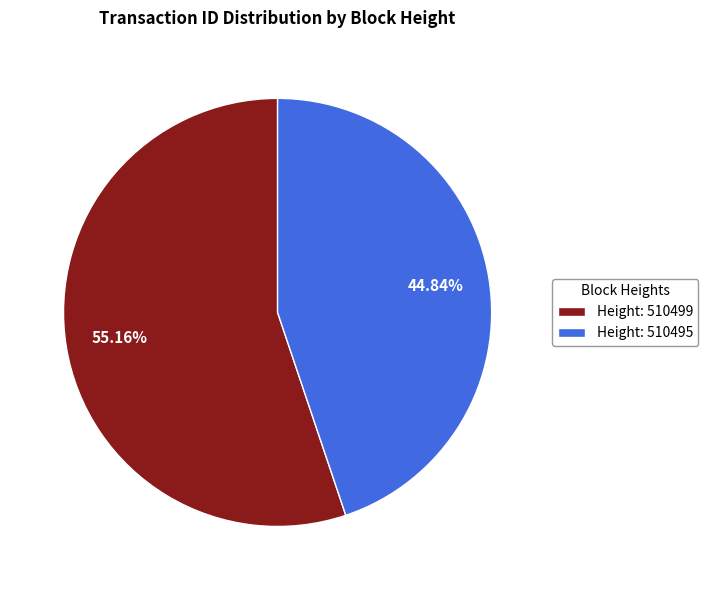

Which category accounts for the majority?

Height: 510499